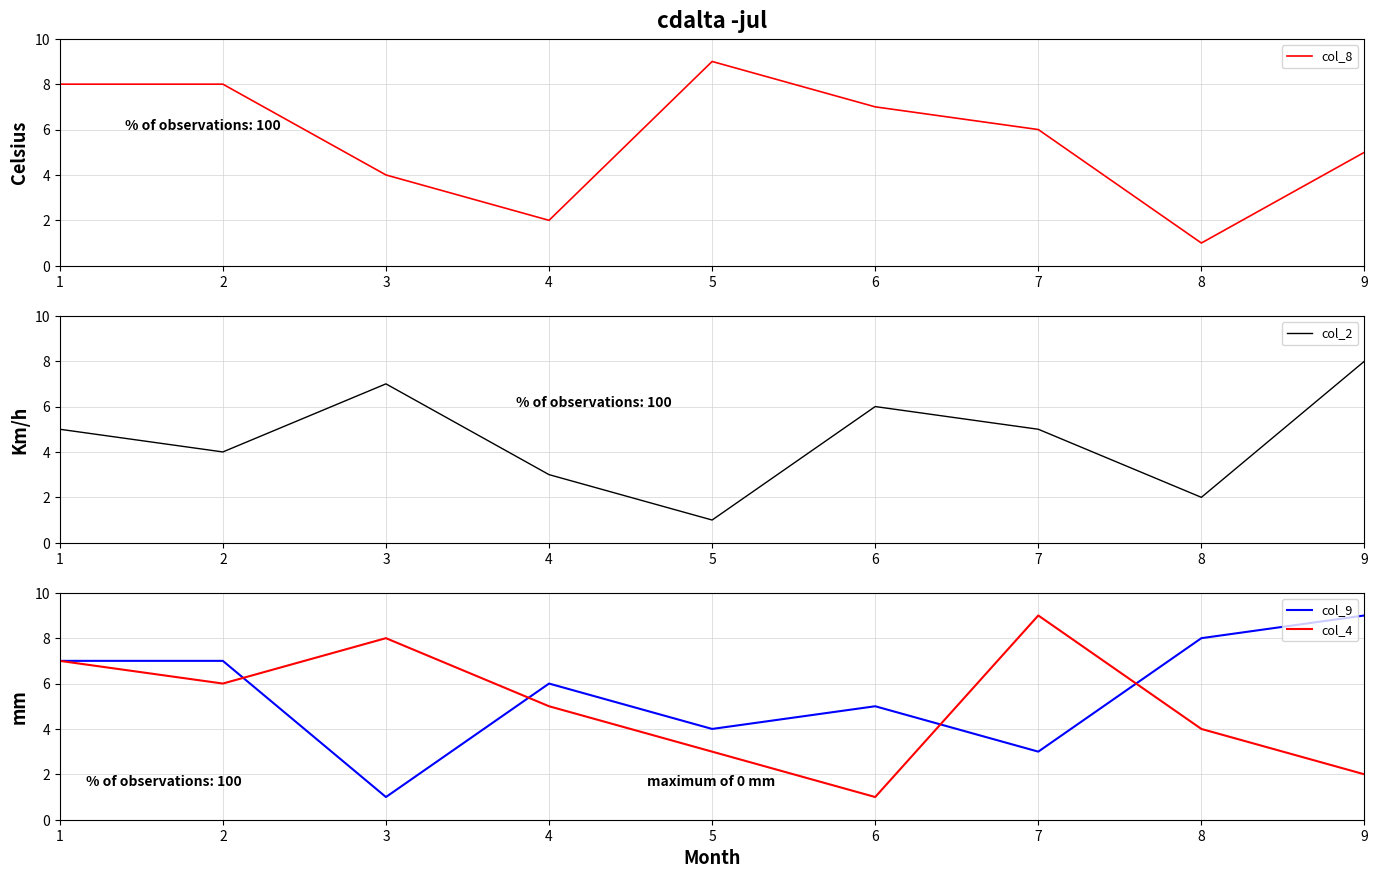

In col_9, how many points are higher than both neighbors (excluding endpoints)?

2